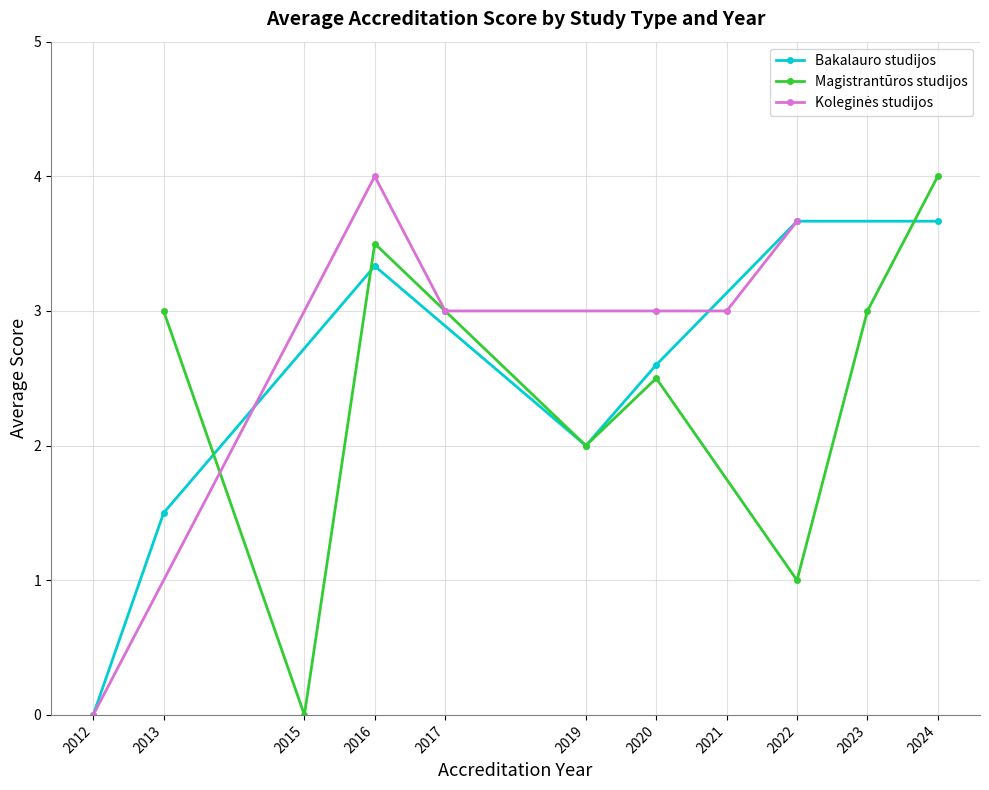

True or false: Bakalauro studijos has more than 0 points higher than both neighbors.

True